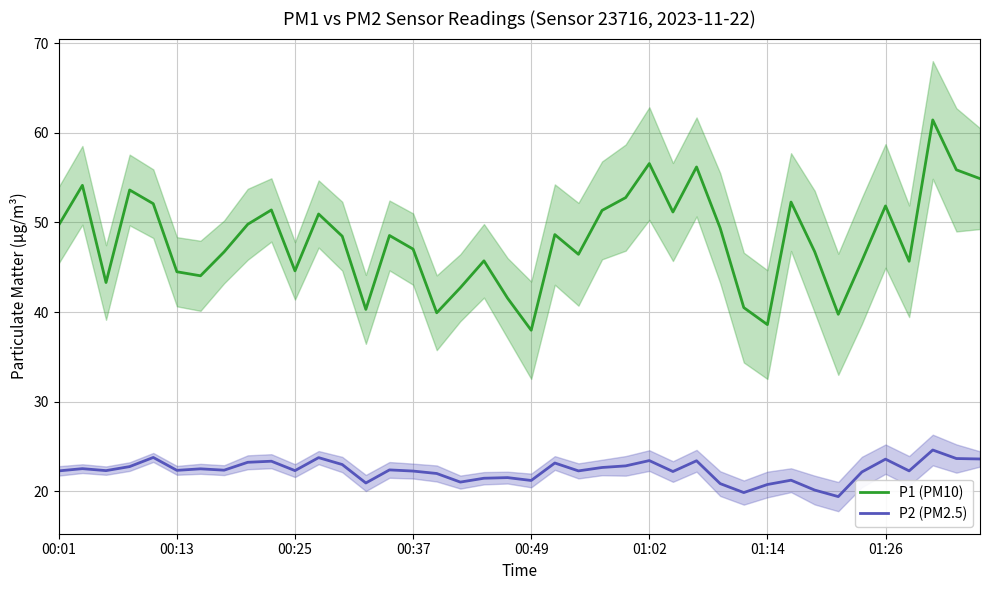

What is the difference between the P1 (PM10) values at 8 and 37?

11.7